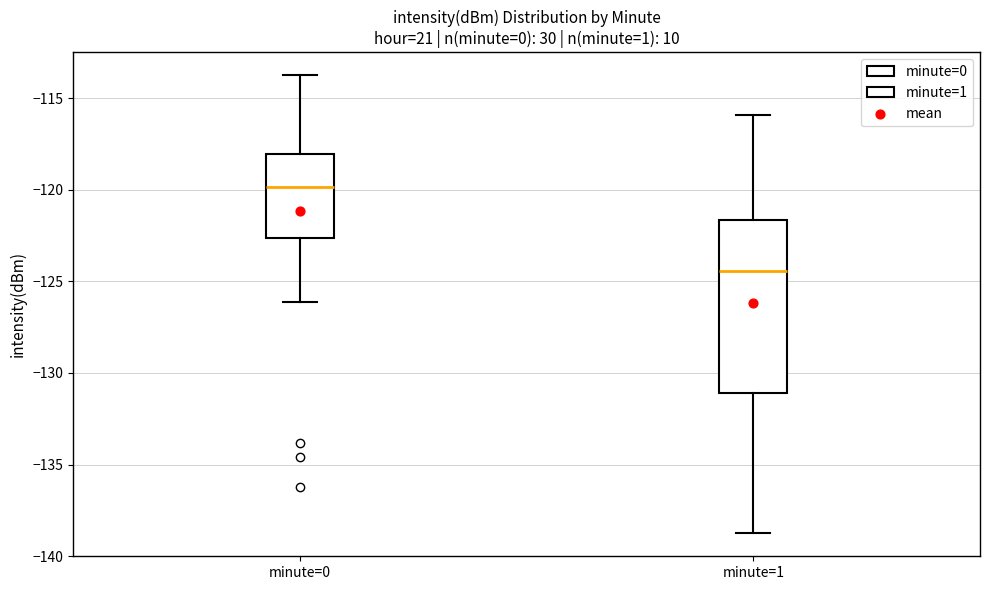

Comparing the boxes themselves (not the whiskers), which one is the tallest?

minute=1